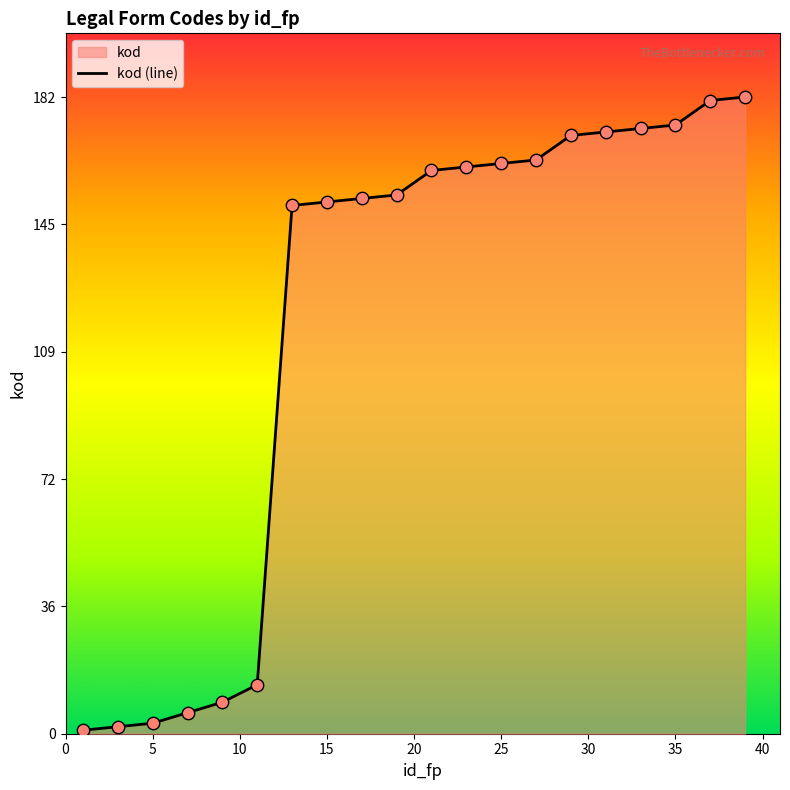

True or false: the data shows 57 at 35.

False